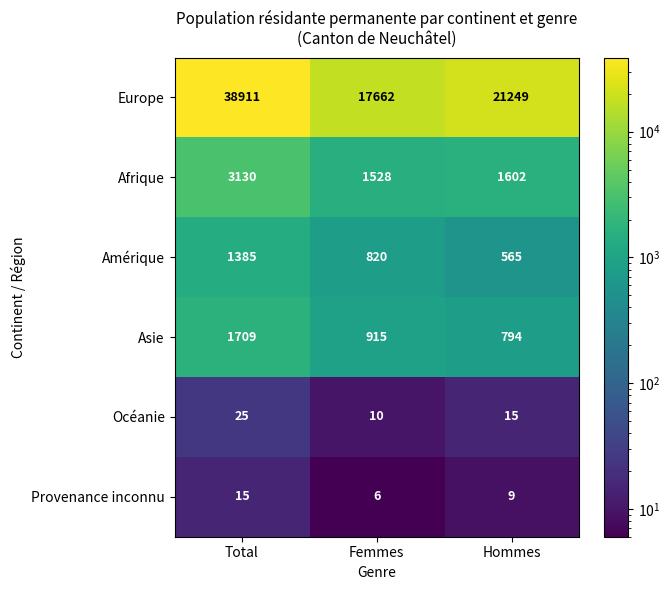

At Femmes, list the series in order from largest to smallest.

Europe, Afrique, Asie, Amérique, Océanie, Provenance inconnu